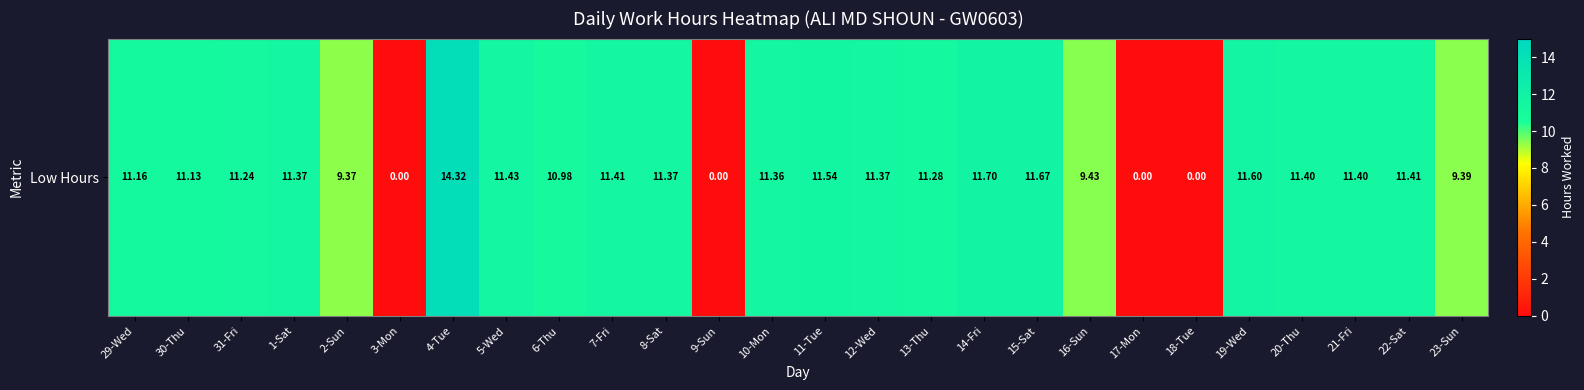

Rank the categories by value from highest to lowest.

4-Tue, 14-Fri, 15-Sat, 19-Wed, 11-Tue, 5-Wed, 7-Fri, 22-Sat, 20-Thu, 21-Fri, 1-Sat, 8-Sat, 12-Wed, 10-Mon, 13-Thu, 31-Fri, 29-Wed, 30-Thu, 6-Thu, 16-Sun, 23-Sun, 2-Sun, 3-Mon, 9-Sun, 17-Mon, 18-Tue